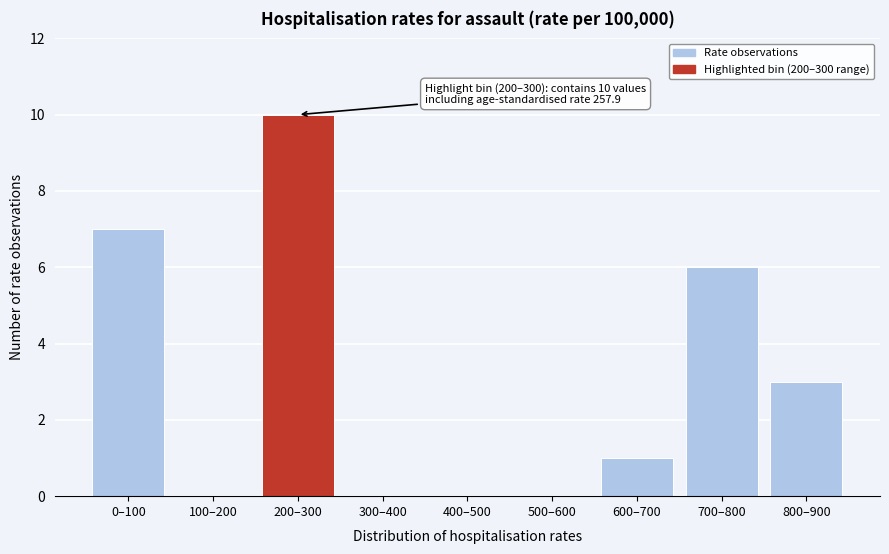

Reading left to right, transcribe all the data shown in this chart.

0–100=7	100–200=0	200–300=10	300–400=0	400–500=0	500–600=0	600–700=1	700–800=6	800–900=3